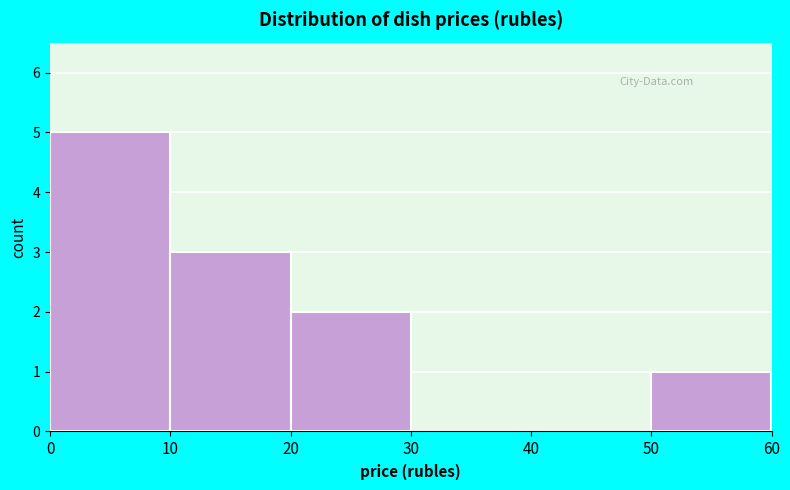

How tall is the bar that spans 50 to 60 on the x-axis? The values are not printed on the chart, so give them approximately, as read against the axis.

1